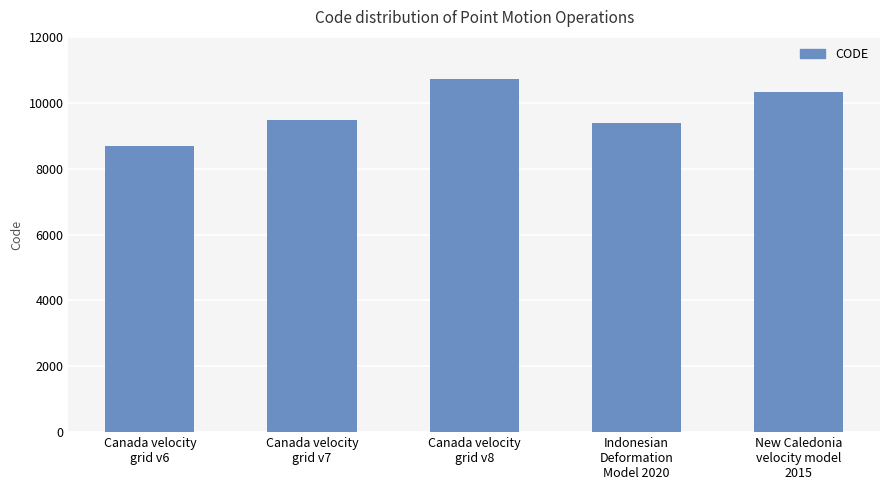

List the labels in order of value, largest first.

Canada velocity
grid v8, New Caledonia
velocity model
2015, Canada velocity
grid v7, Indonesian
Deformation
Model 2020, Canada velocity
grid v6